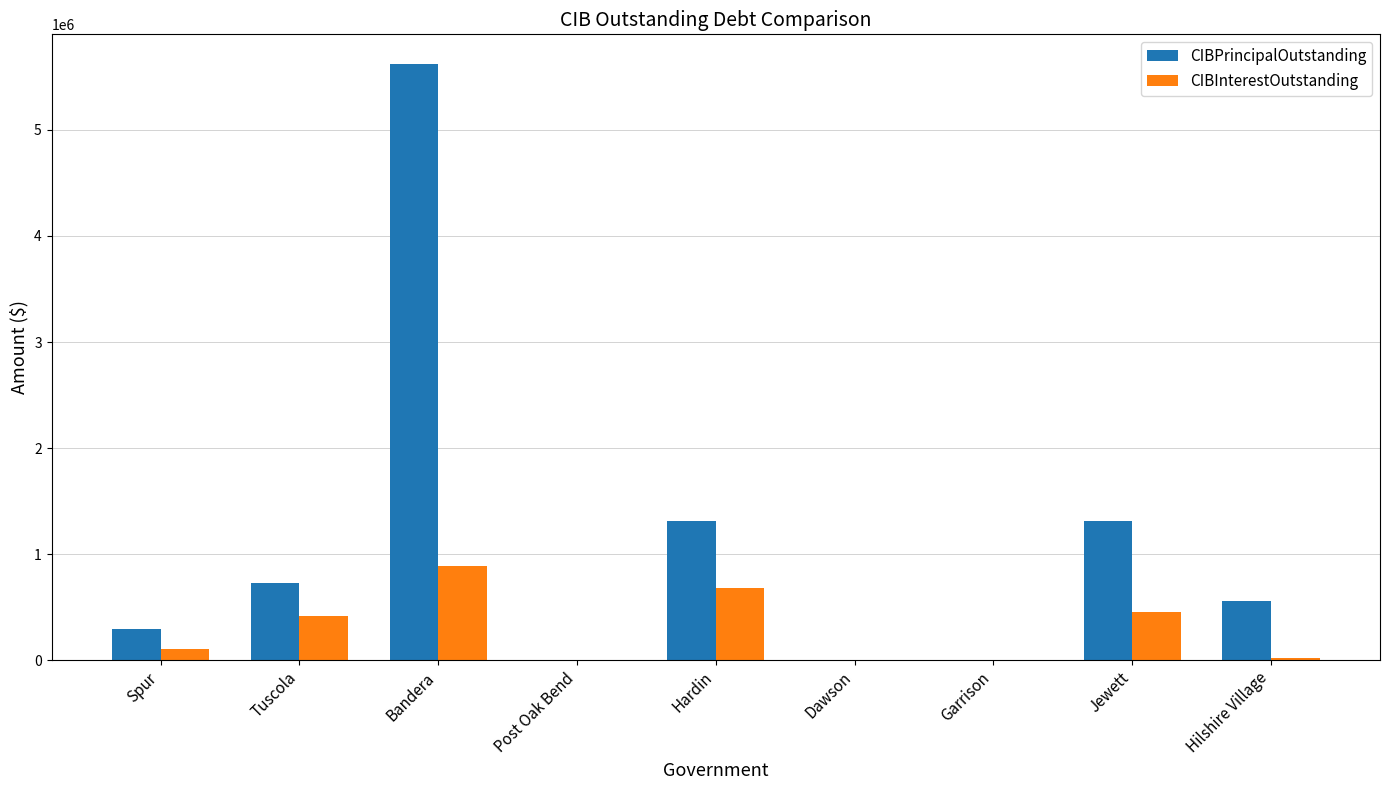

Is it true that CIBPrincipalOutstanding equals 294000.0 at Spur?

True